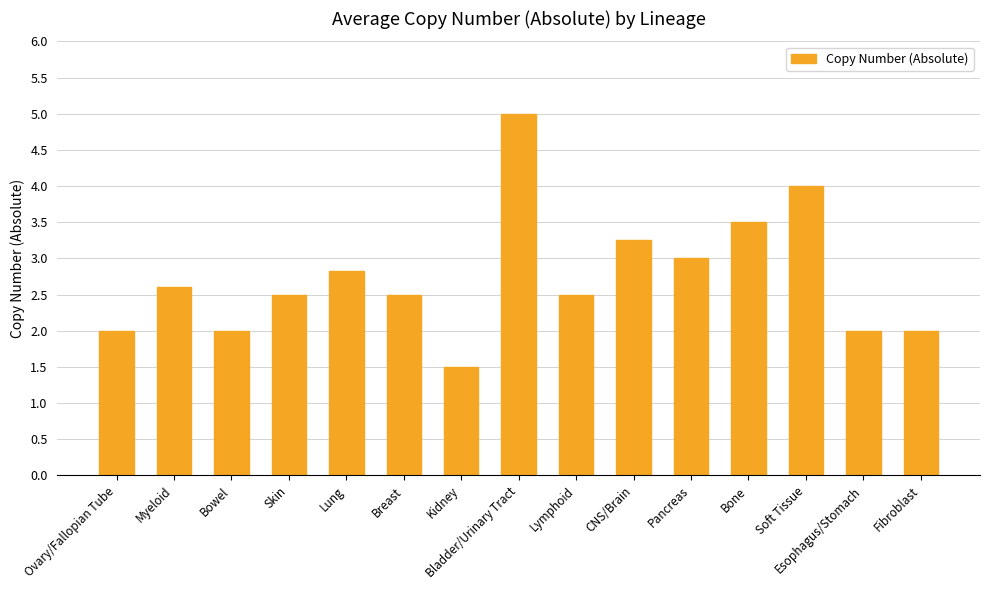

Is it true that the value at Breast is 4.1?

False